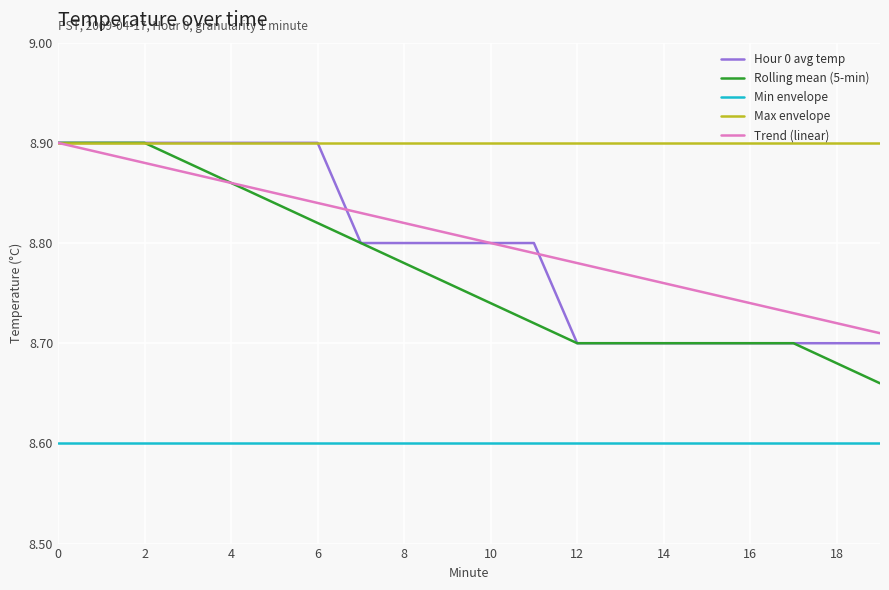

True or false: Hour 0 avg temp and Min envelope intersect in this chart.

False